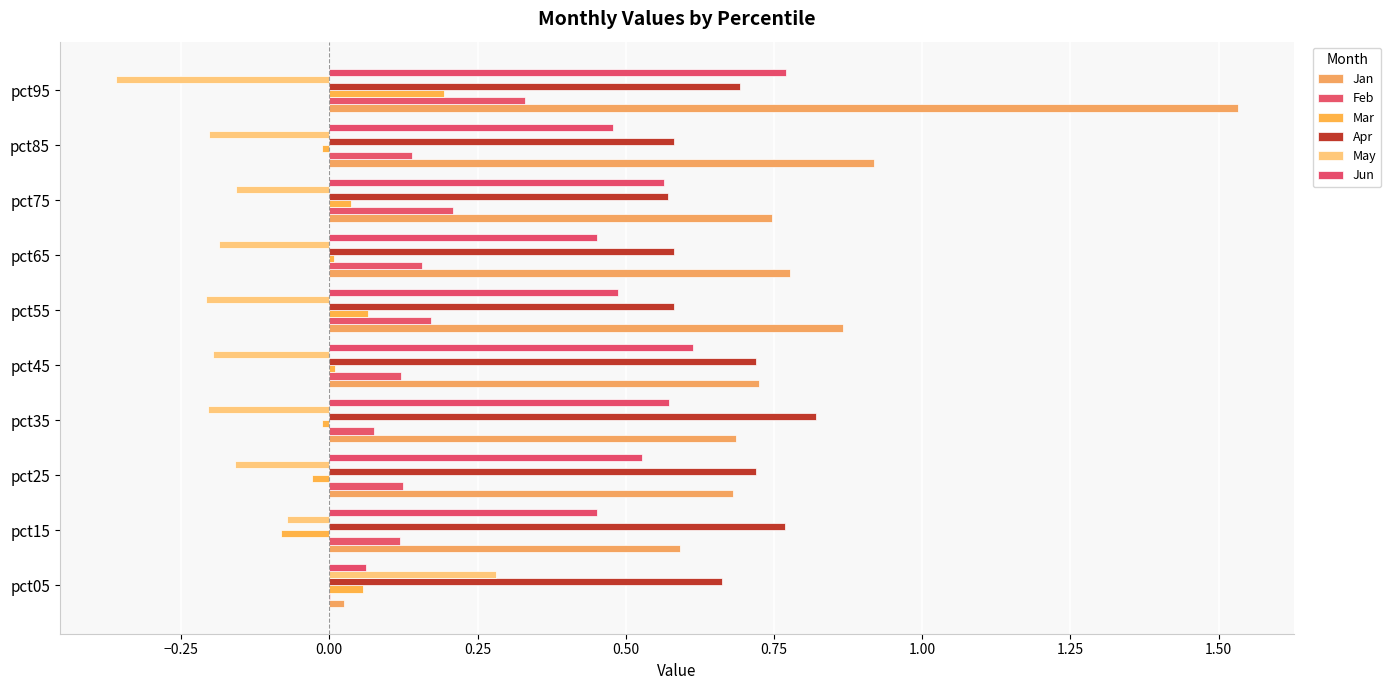

Reading left to right, extract all data points from this chart.

Jan: 0.0	0.6	0.7	0.7	0.7	0.9	0.8	0.7	0.9	1.5
Feb: 0.0	0.1	0.1	0.1	0.1	0.2	0.2	0.2	0.1	0.3
Mar: 0.1	-0.1	-0.0	-0.0	0.0	0.1	0.0	0.0	-0.0	0.2
Apr: 0.7	0.8	0.7	0.8	0.7	0.6	0.6	0.6	0.6	0.7
May: 0.3	-0.1	-0.2	-0.2	-0.2	-0.2	-0.2	-0.2	-0.2	-0.4
Jun: 0.1	0.5	0.5	0.6	0.6	0.5	0.5	0.6	0.5	0.8